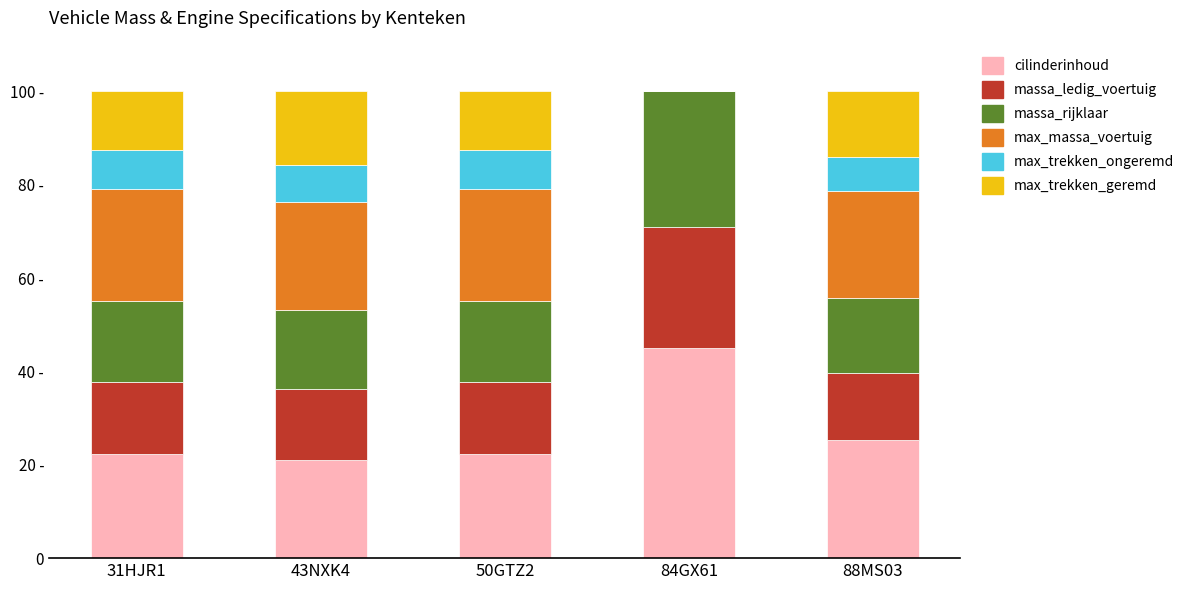

Are the bars grouped side by side (vs. stacked)?

No